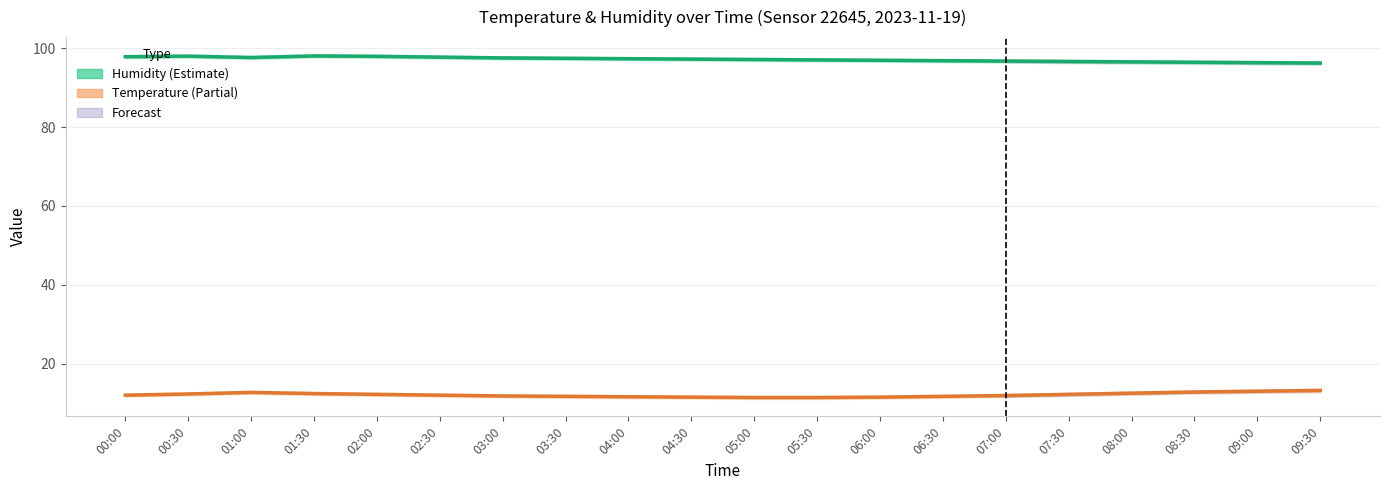

True or false: Humidity and Temperature cross at least once.

False